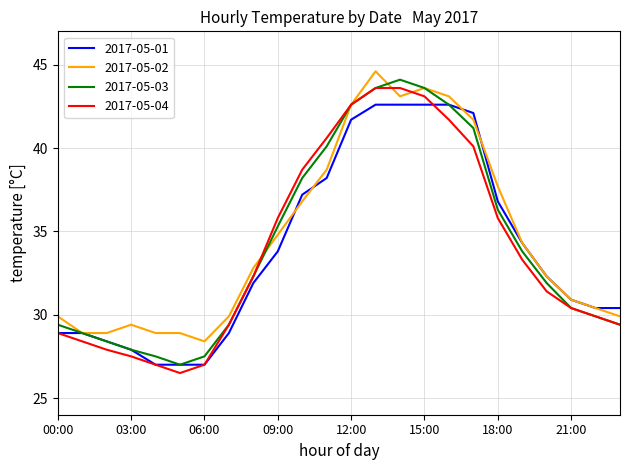

What are all the series names shown in the legend?

2017-05-01, 2017-05-02, 2017-05-03, 2017-05-04